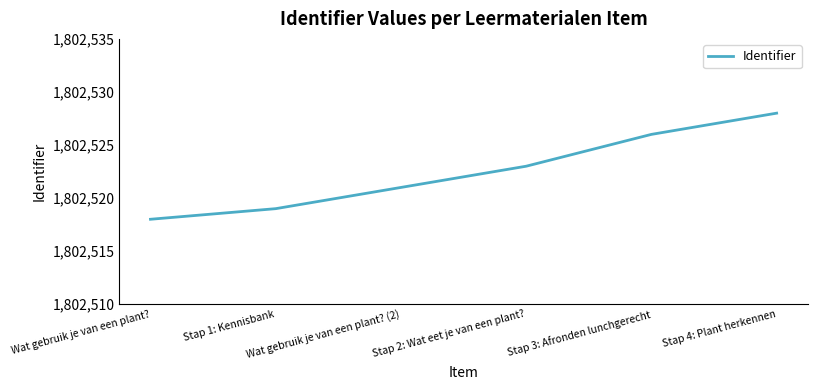

The value at Stap 2: Wat eet je van een plant? is 2478452. True or false?

False